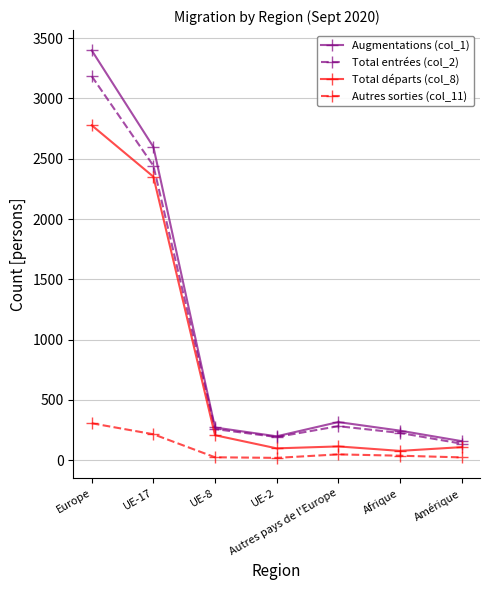

What is the smallest value displayed?

19